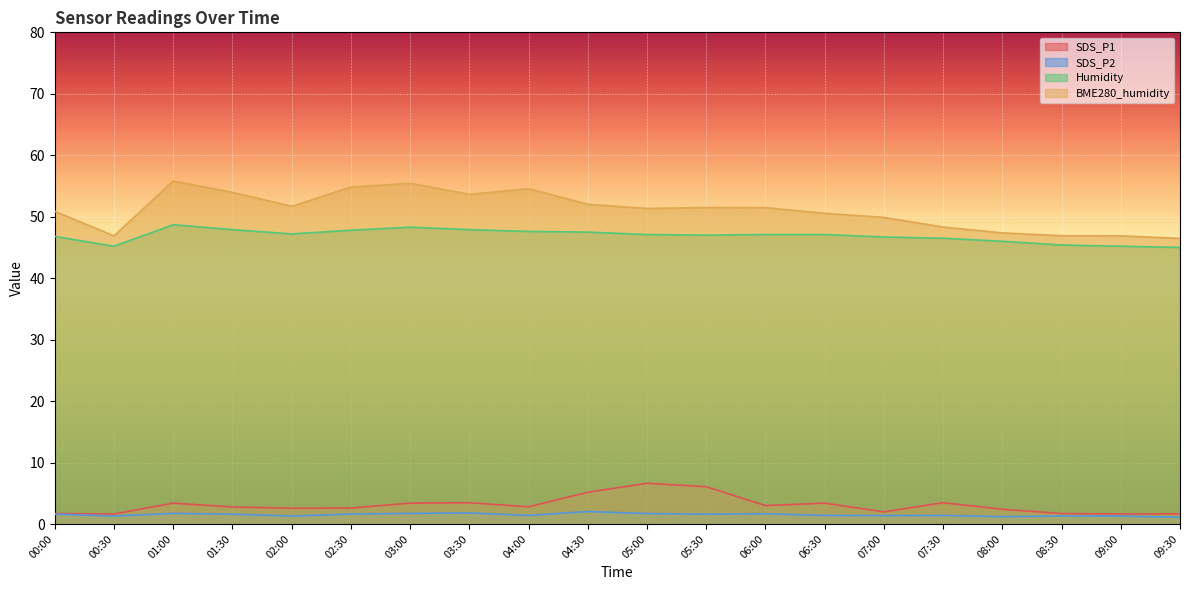

Is the value of SDS_P2 at 07:00 greater than the value of Humidity at 05:00?

No